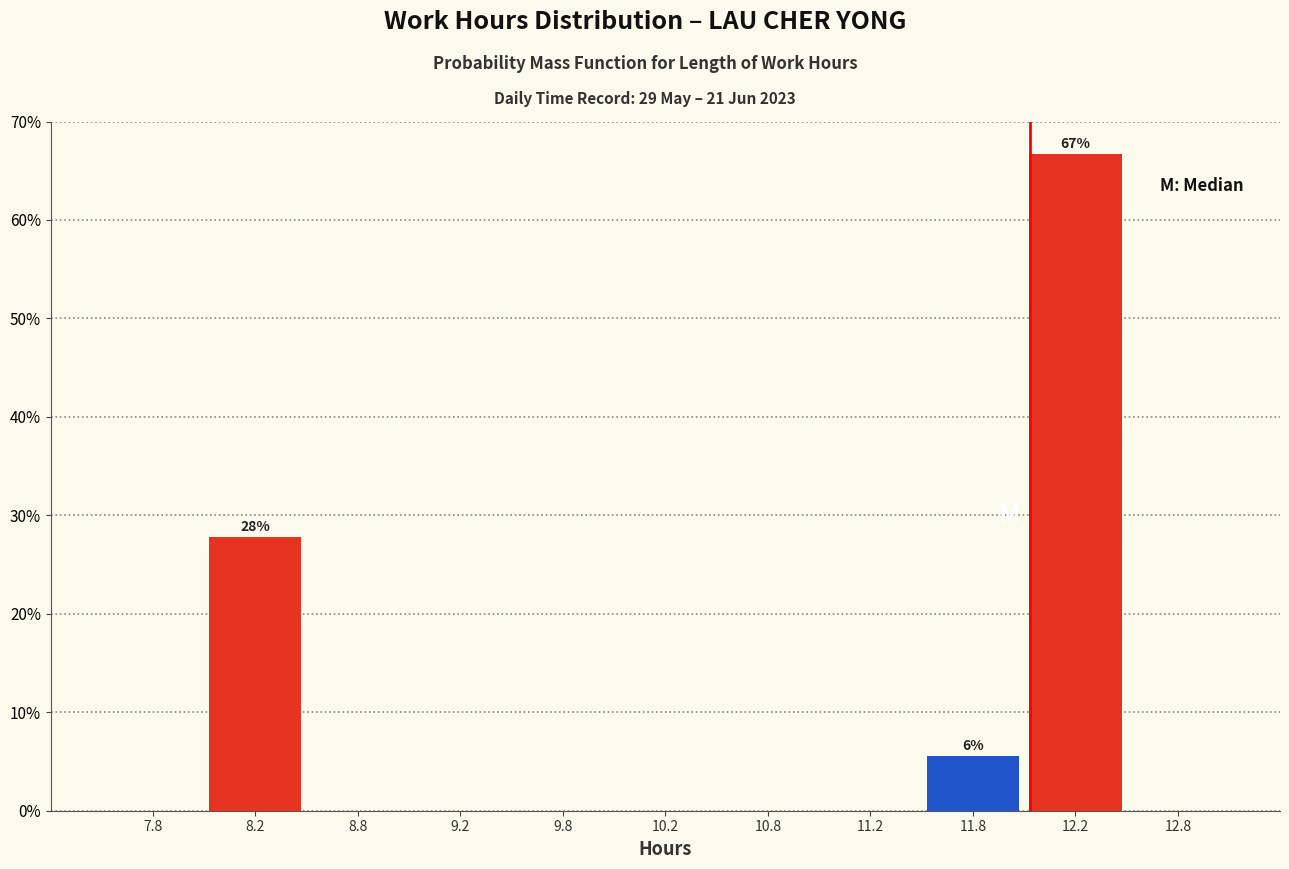

Which range on the x-axis has the tallest bar?

12.0 to 12.5